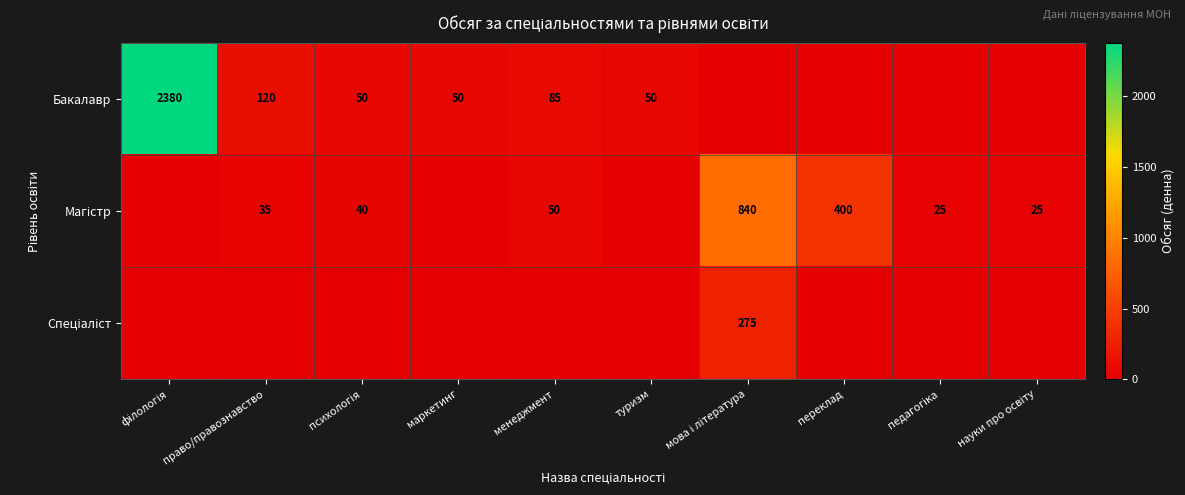

True or false: Бакалавр has a value of 85 at менеджмент.

True